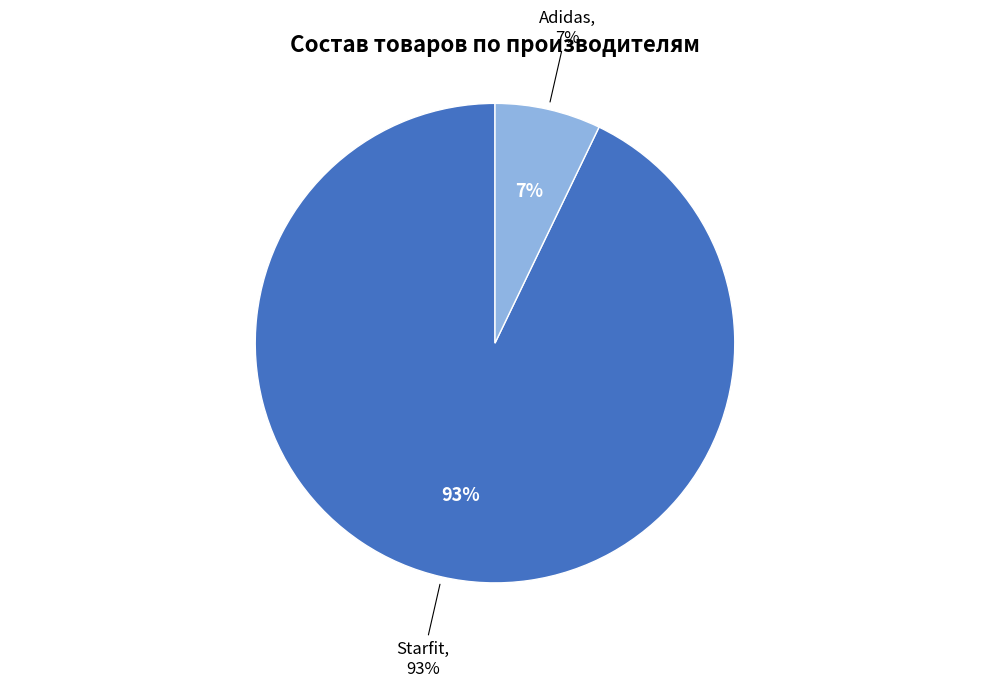

Do Starfit and Adidas together represent more than half of the pie?

Yes